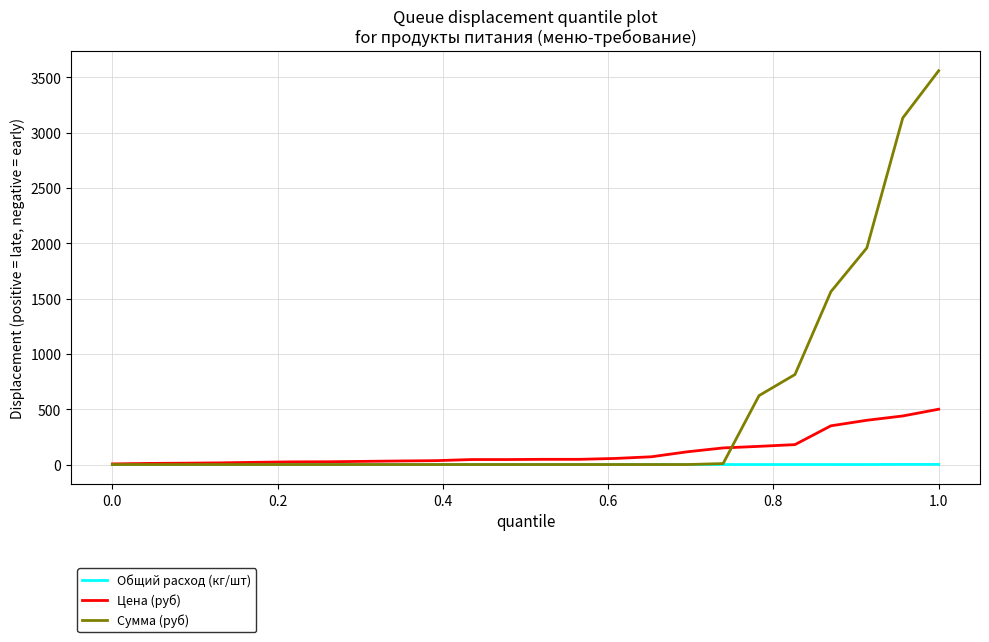

List the series in order of their overall mean, highest first.

Сумма (руб), Цена (руб), Общий расход (кг/шт)